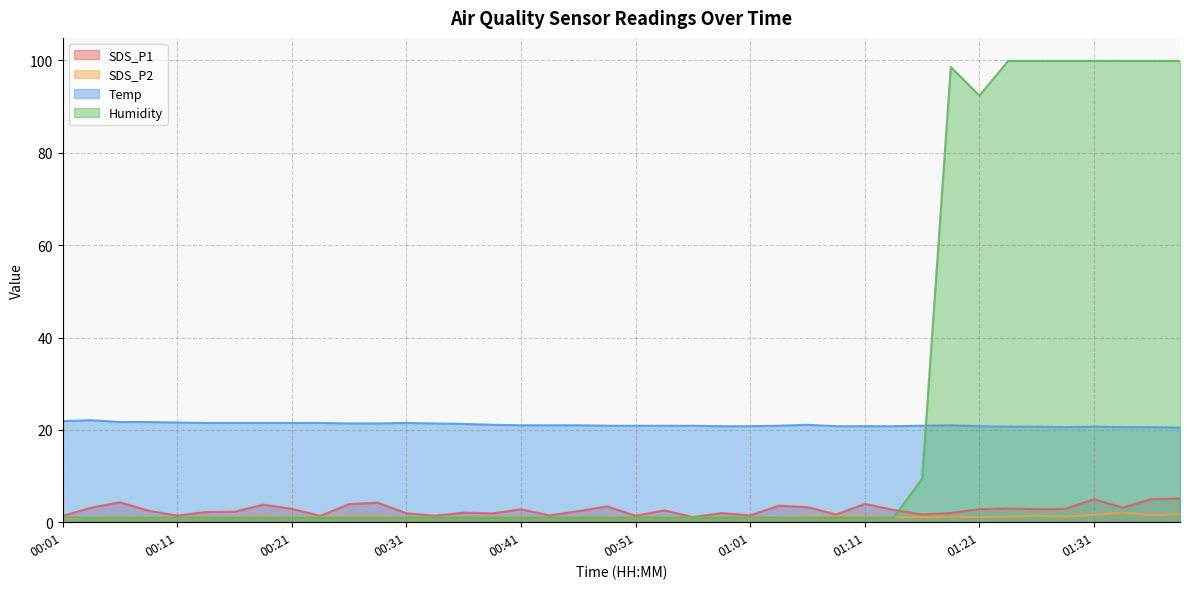

At which label is SDS_P2 closest to 1?

00:08